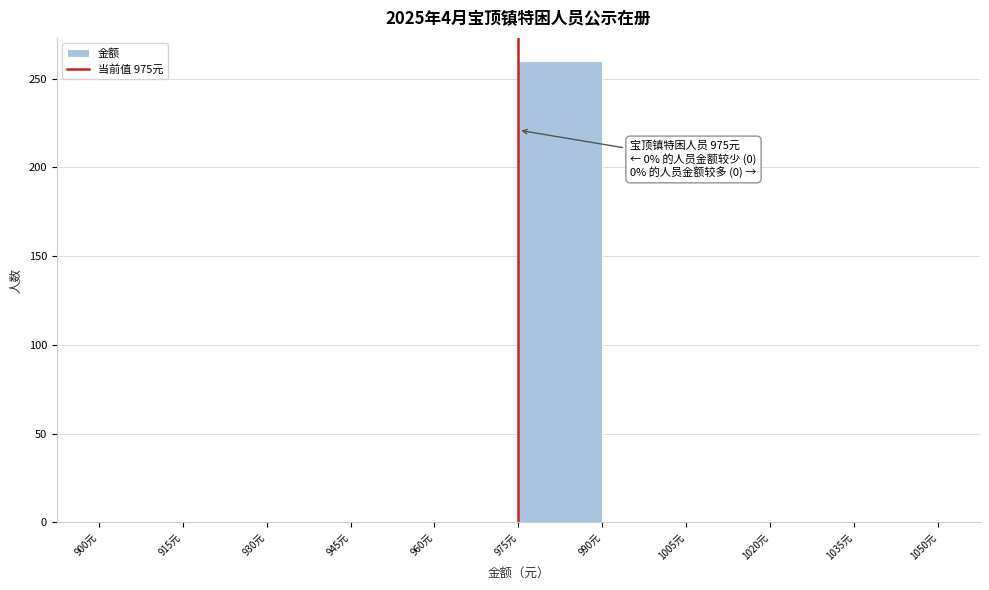

Over which range of the x-axis is the bar tallest?

975 to 990